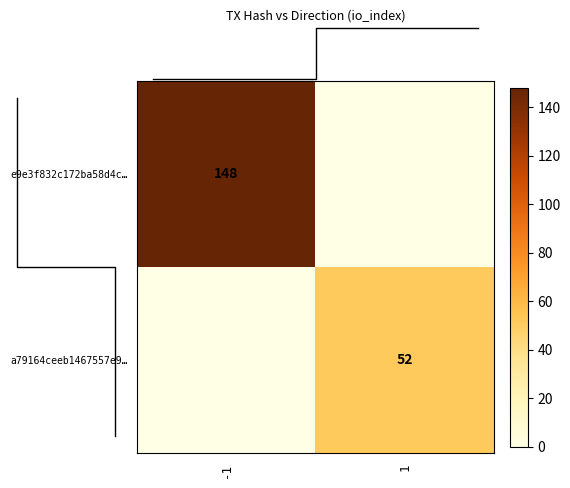

How many series are shown in this chart?

2